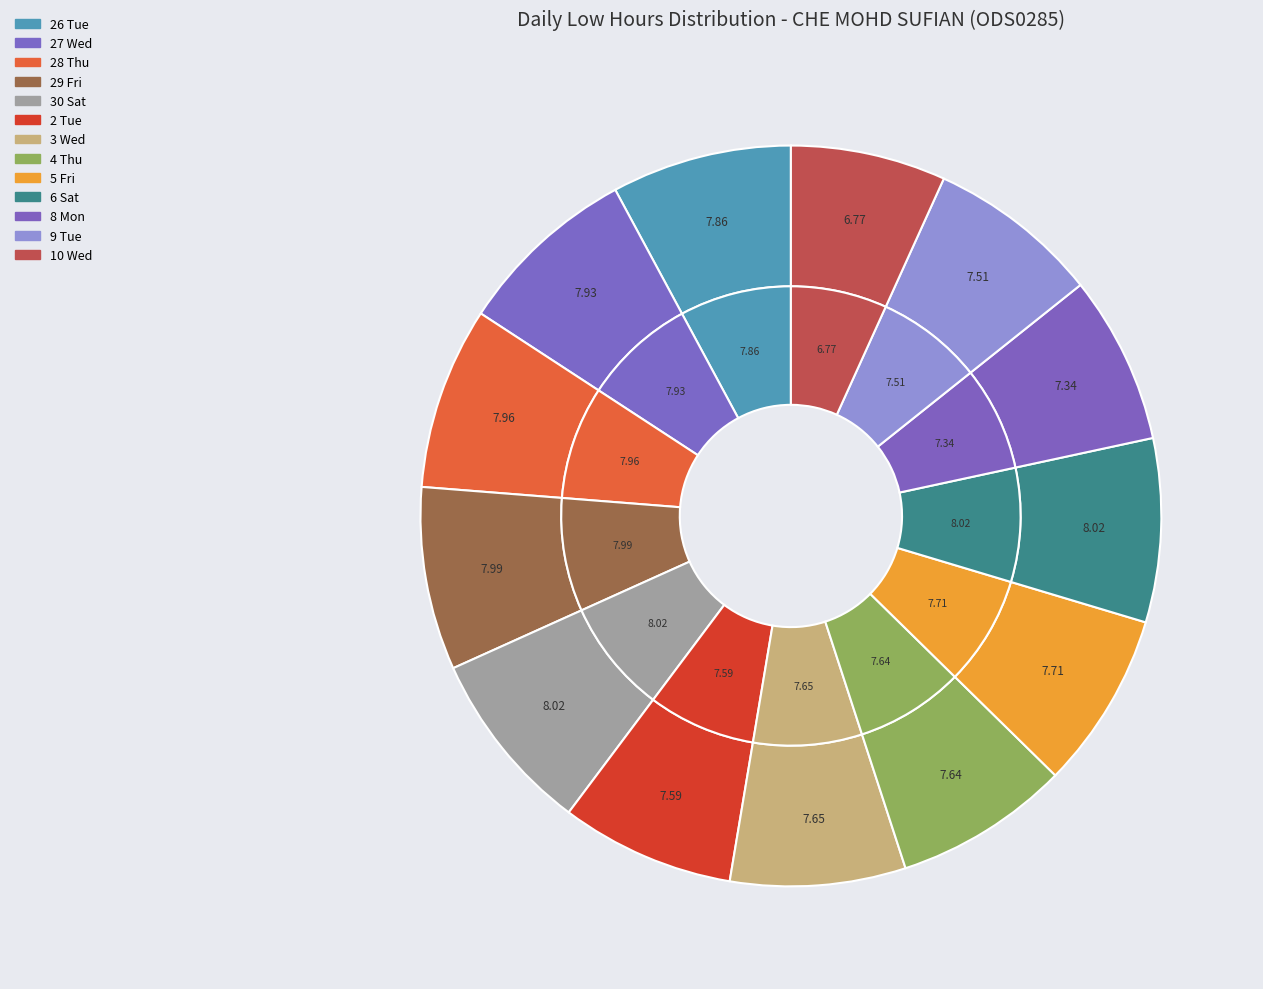

What is the ratio of the value at 8 Mon to the value at 30 Sat?

0.9